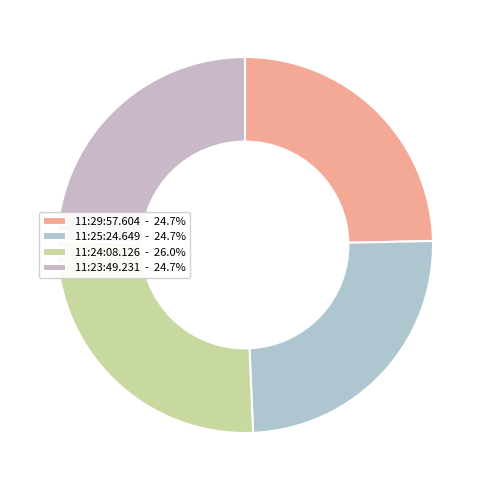

How many segments does this pie chart have?

4